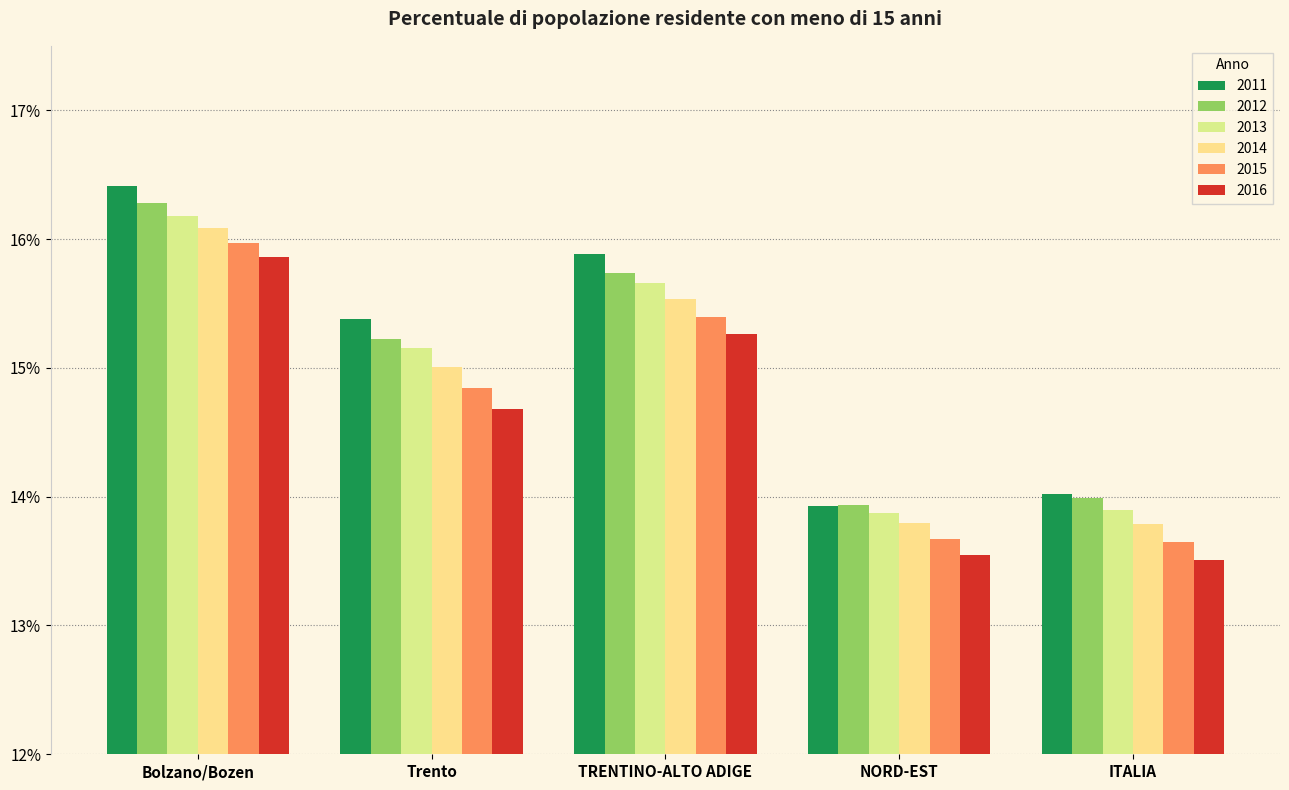

Which series has the widest spread of values?

2011